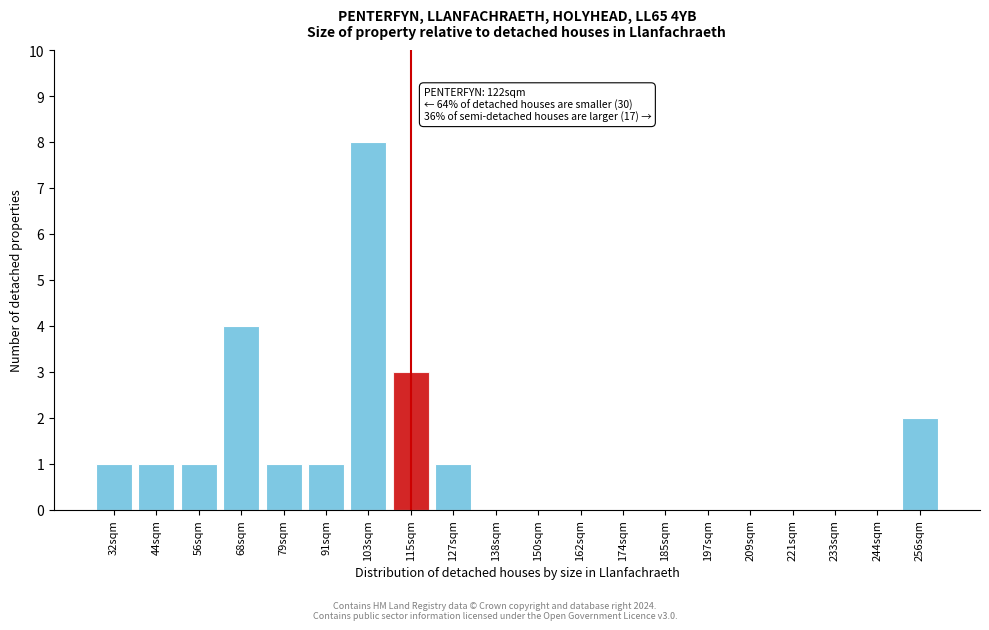

Reading left to right, list all the values displayed in this chart.

32sqm=1	44sqm=1	56sqm=1	68sqm=4	79sqm=1	91sqm=1	103sqm=8	115sqm=3	127sqm=1	138sqm=0	150sqm=0	162sqm=0	174sqm=0	185sqm=0	197sqm=0	209sqm=0	221sqm=0	233sqm=0	244sqm=0	256sqm=2